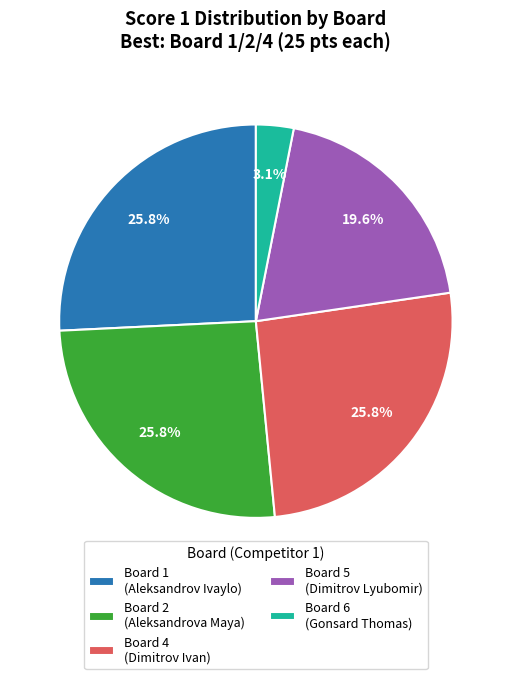

How much of the chart is everything except Board 2 (Aleksandrova Maya)?

74.2%